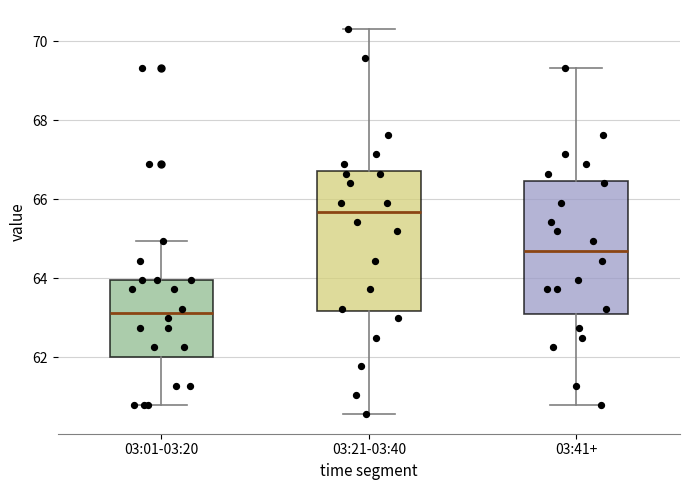

Reading left to right, read every box against the y-axis: the position of its median line, the range the box covers, and the ends of its whiskers. The values are not printed on the chart, so give them approximately, as read against the axis.

03:01-03:20: median 63.2, box 62.0 to 64.0, whiskers 60.8 to 65.0
03:21-03:40: median 65.6, box 63.2 to 66.8, whiskers 60.6 to 70.4
03:41+: median 64.6, box 63.2 to 66.4, whiskers 60.8 to 69.4